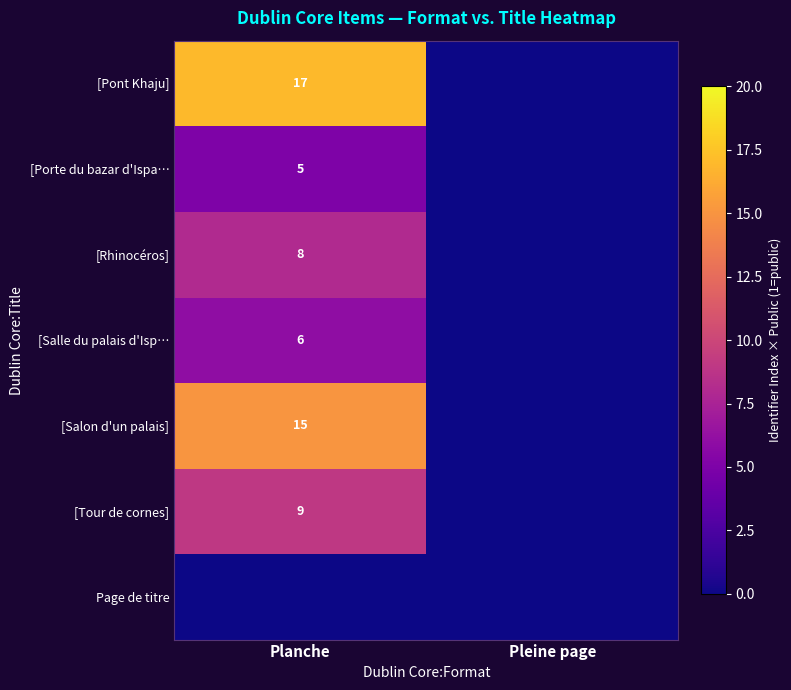

How many series are shown in this chart?

7